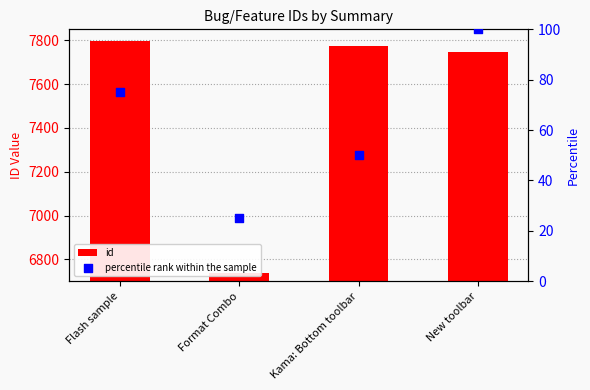

What are all the series names shown in the legend?

id, percentile rank within the sample